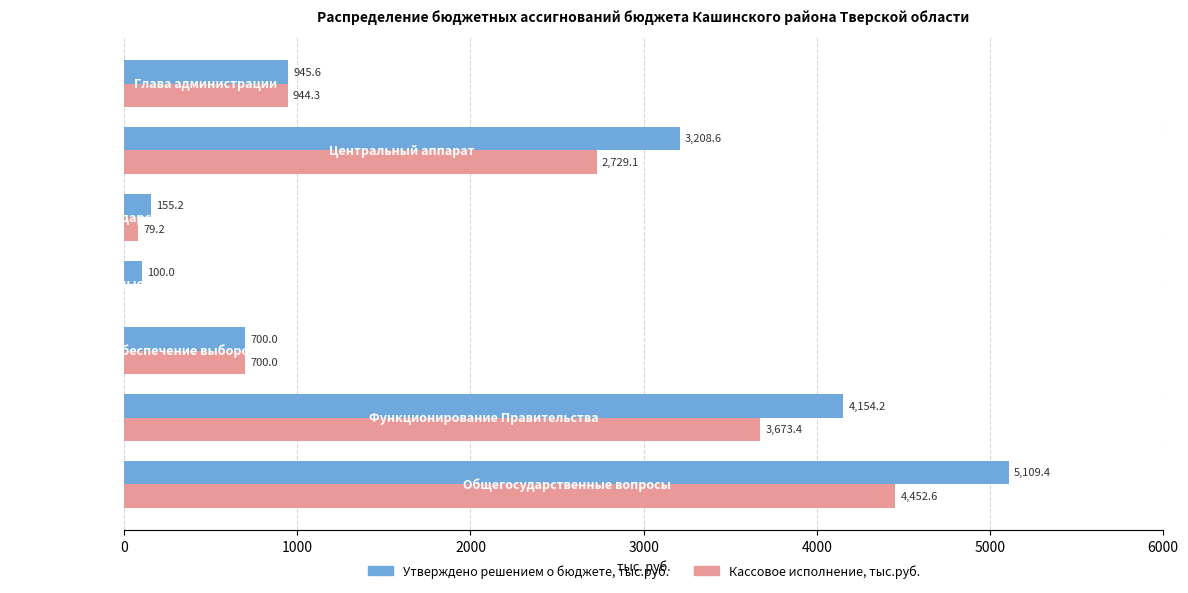

How many series are shown in this chart?

2